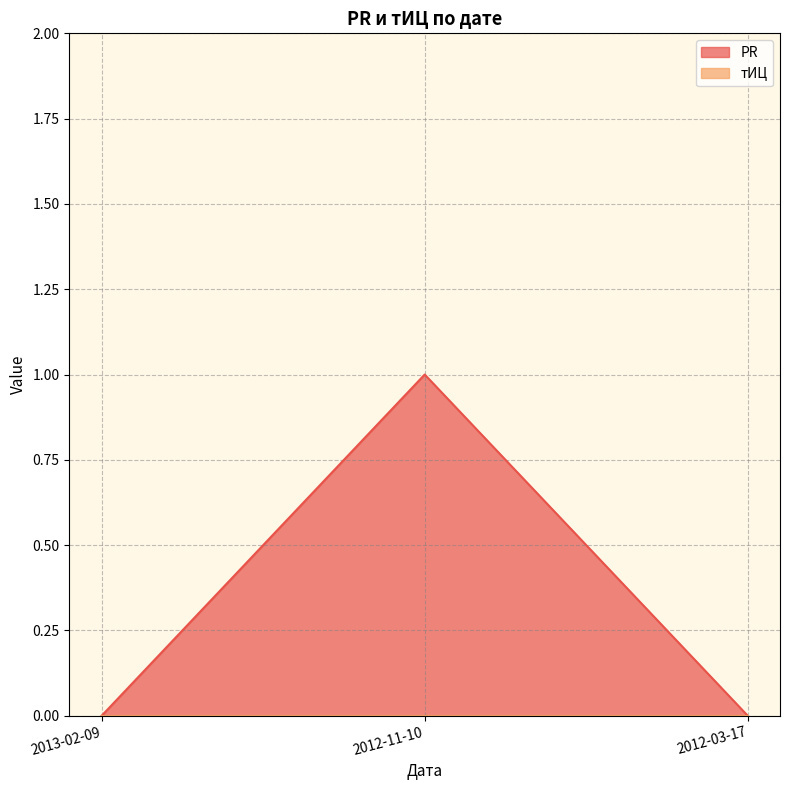

Reading right to left, transcribe all the data shown in this chart.

2012-03-17=0	2012-11-10=1	2013-02-09=0